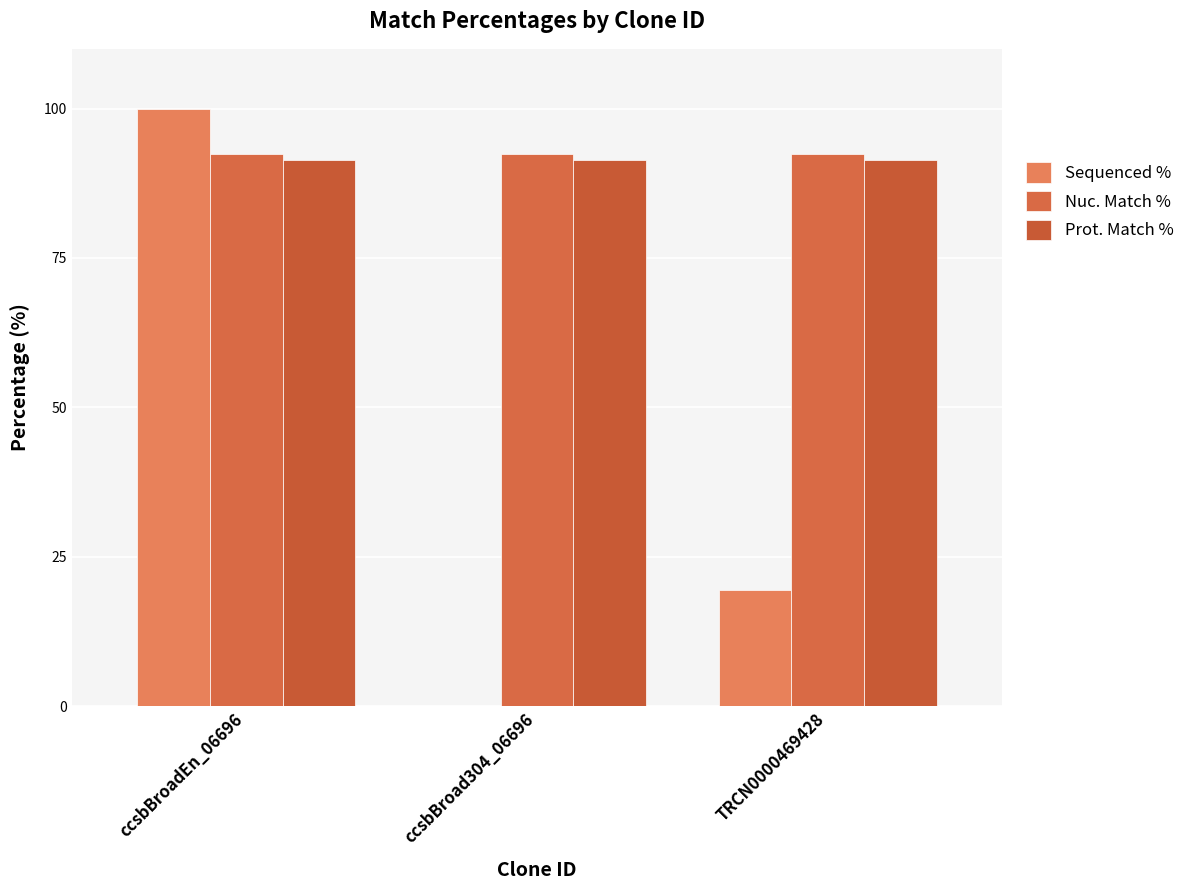

Rank the series at TRCN0000469428 from highest to lowest value.

Nuc. Match %, Prot. Match %, Sequenced %